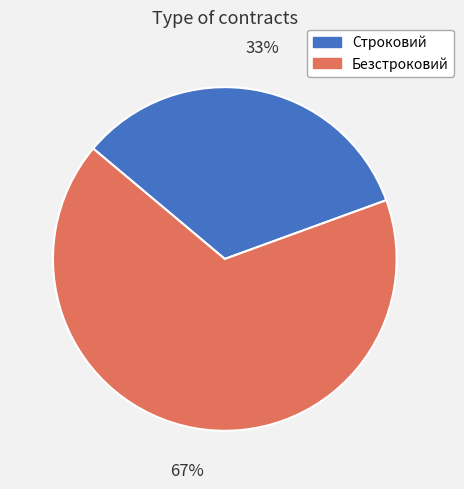

Is the sum of Безстроковий and Строковий greater than half?

Yes